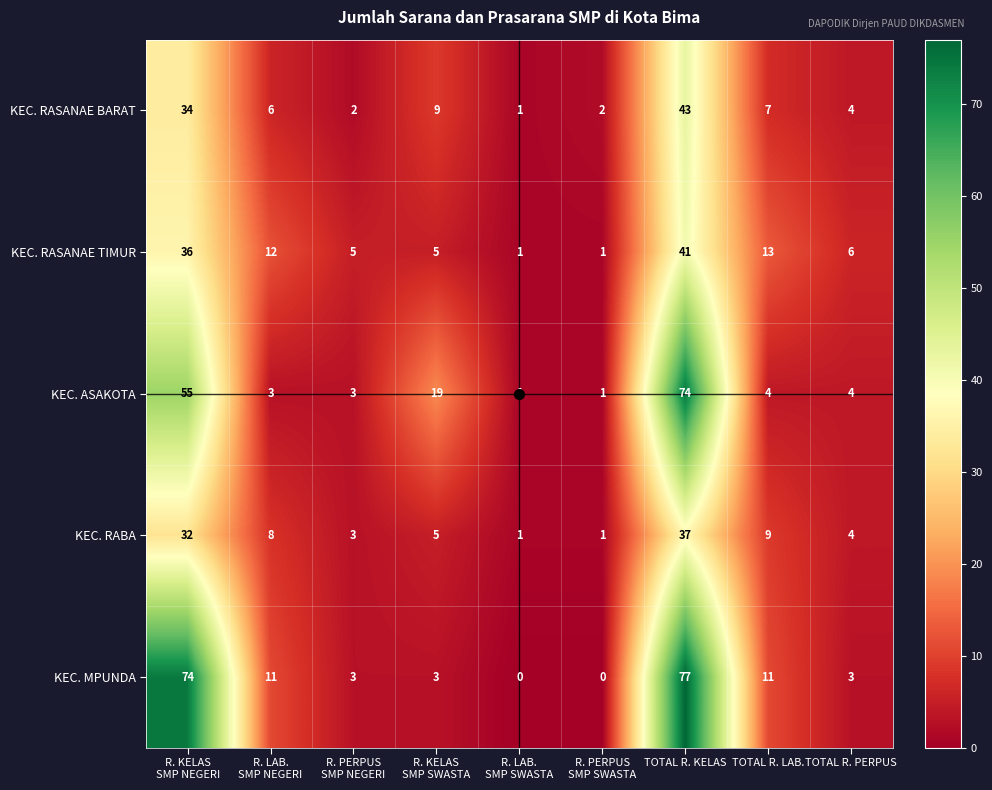

True or false: KEC. ASAKOTA has a value of 4 at TOTAL R. LAB..

True